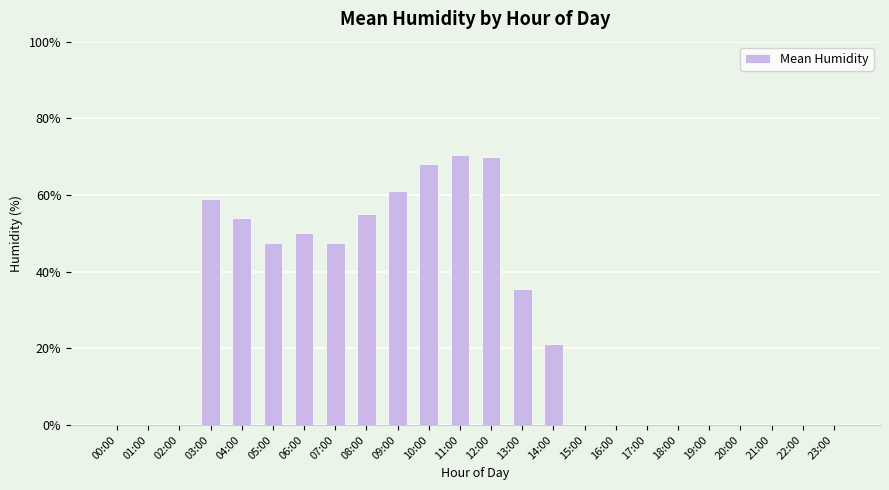

What is the maximum value shown in the chart?

70.5